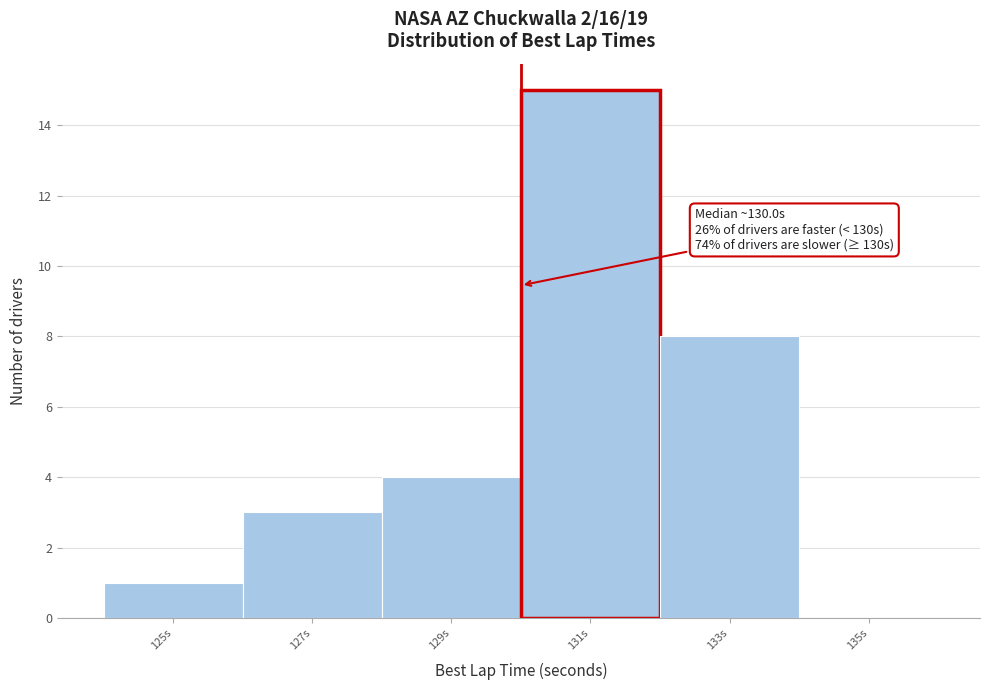

Which range on the x-axis has the tallest bar?

130 to 132